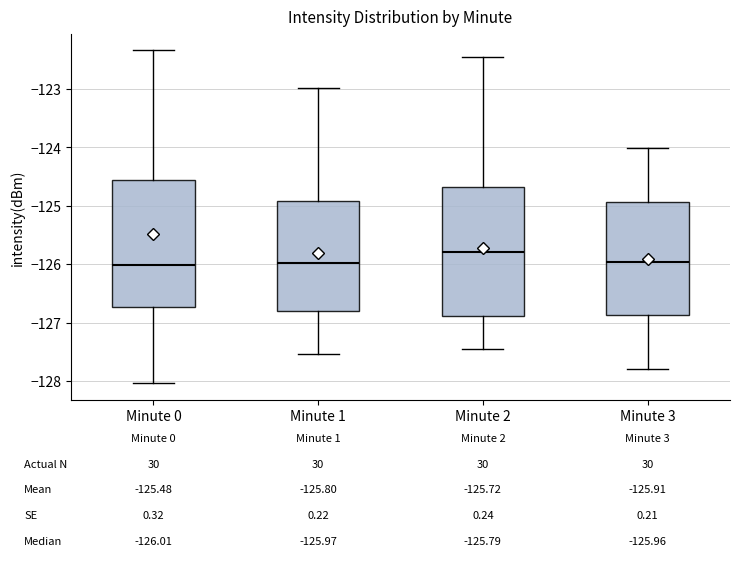

Which box's median line is the highest?

Minute 2